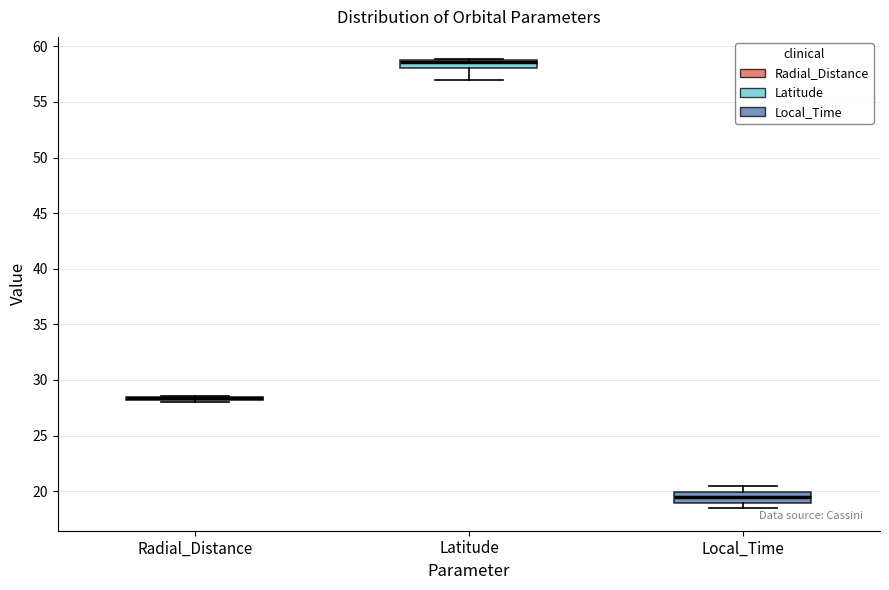

Reading left to right, read every box against the y-axis: the position of its median line, the range the box covers, and the ends of its whiskers. The values are not printed on the chart, so give them approximately, as read against the axis.

Radial_Distance: box collapsed to a line at 28.5, whiskers 28.0 to 28.5
Latitude: median 58.5 (drawn on the box's upper edge), box 58.0 to 59.0, whiskers 57.0 to 59.0
Local_Time: median 19.5, box 19.0 to 20.0, whiskers 18.5 to 20.5